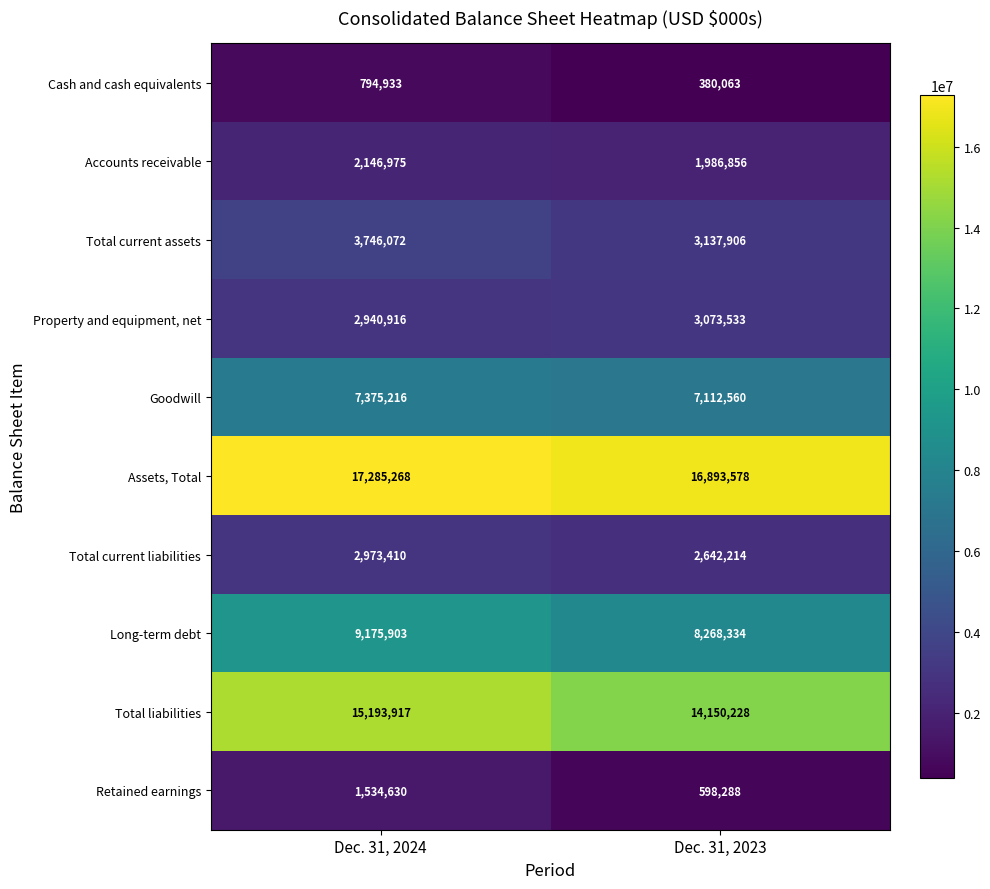

Which series has the largest total across all categories?

Assets, Total